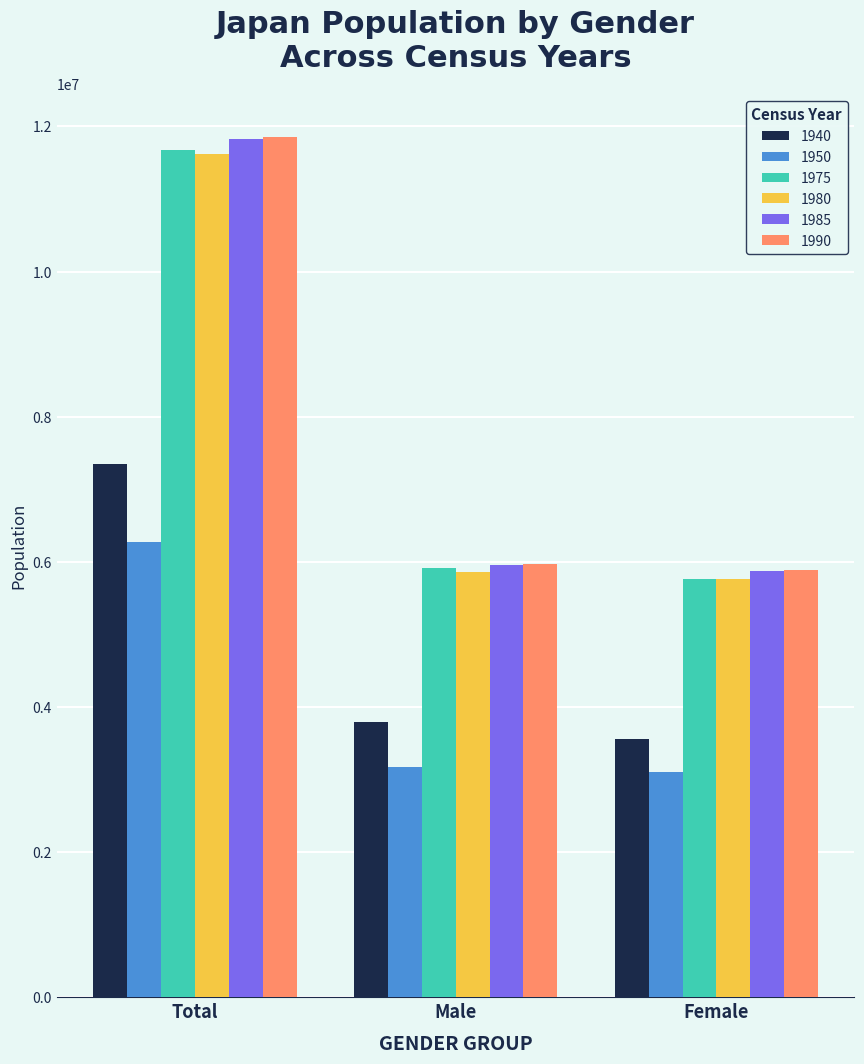

What is the difference between the highest and lowest values at Male?

2800384